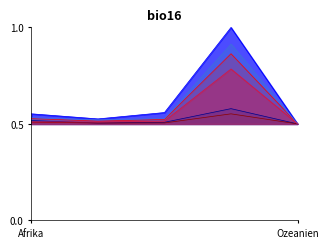

What is the total value across all series at Afrika?

3.1